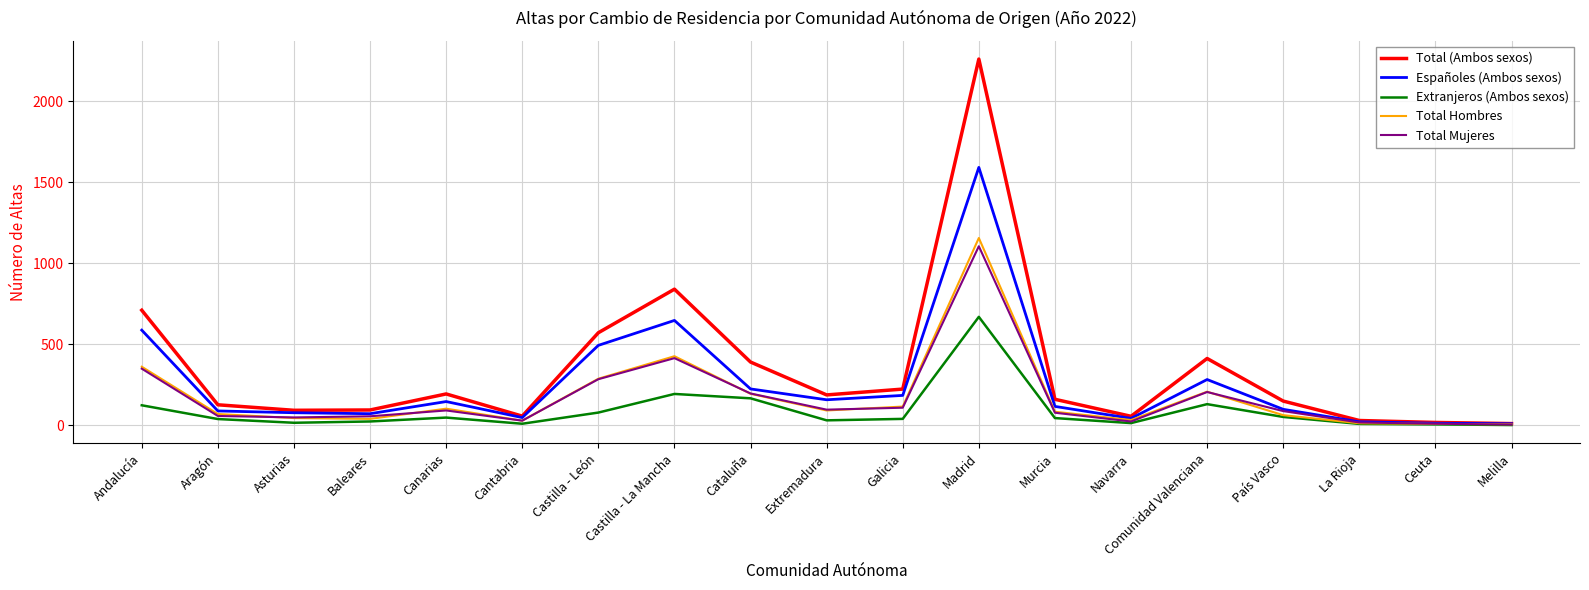

The Total (Ambos sexos) series shows 168 at Castilla - La Mancha. True or false?

False